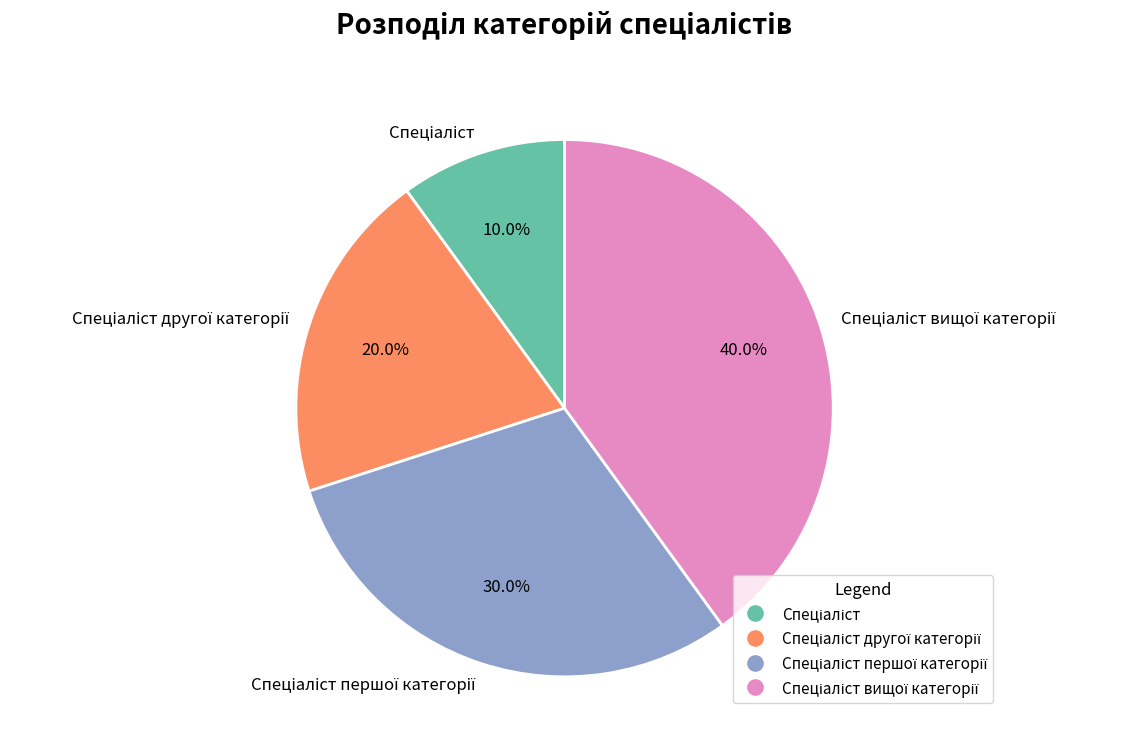

Is there a majority slice in this chart?

No